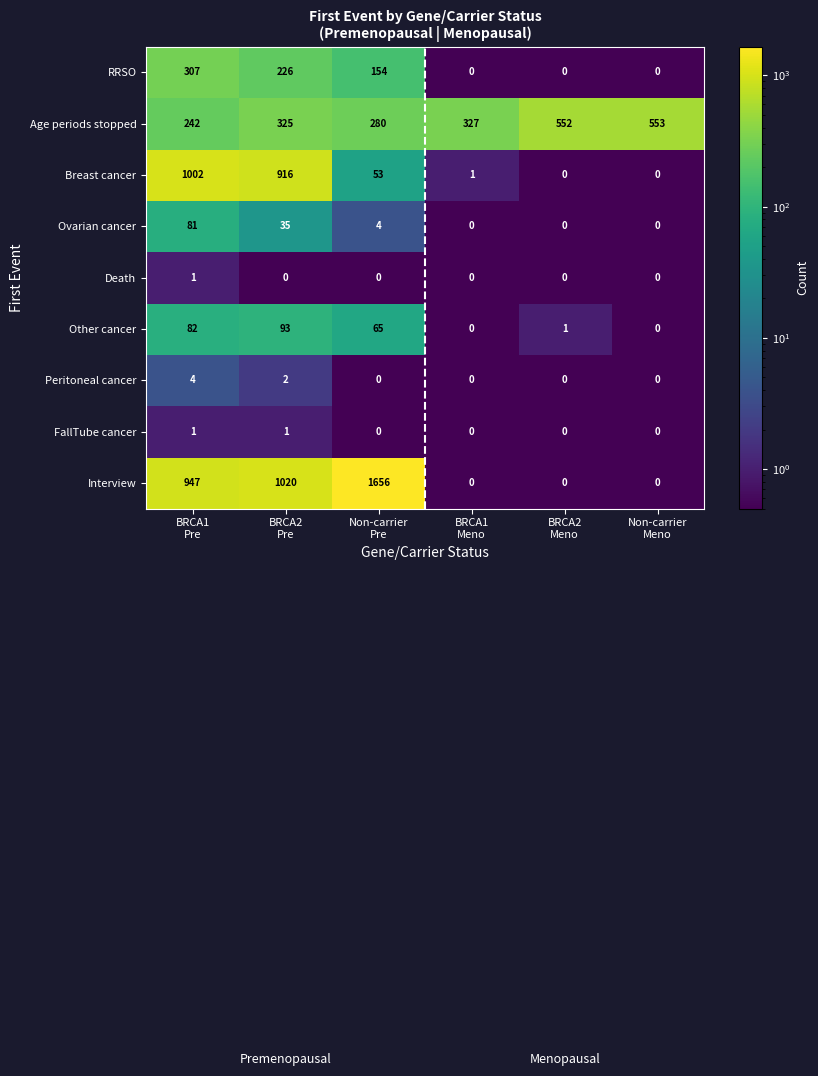

What is the spread (max minus min) of values at Non-carrier
Meno?

553